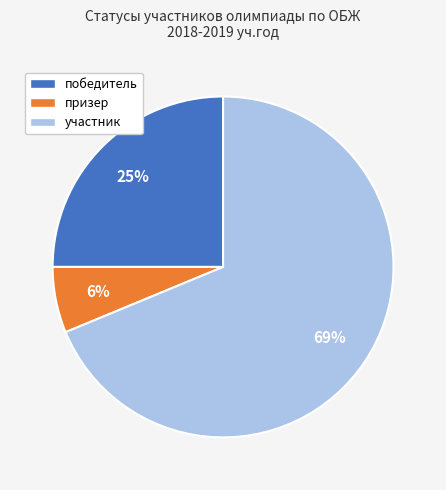

Is there any slice that represents more than half of the pie?

Yes